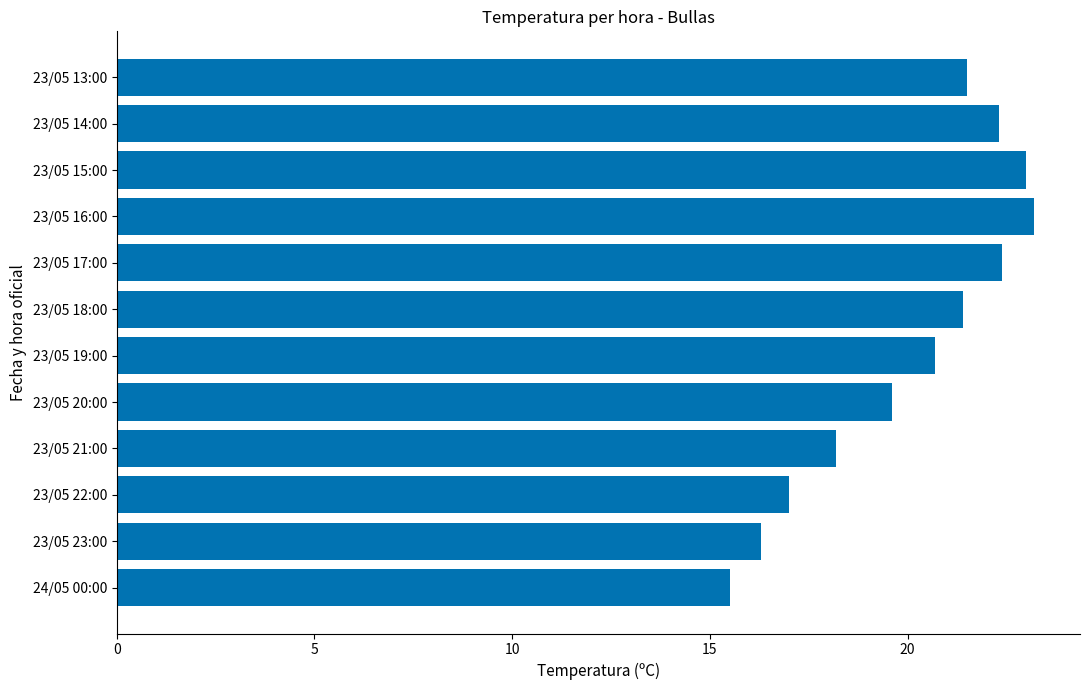

Approximately how many times larger is the value at 23/05 15:00 compared to 24/05 00:00?

1.5